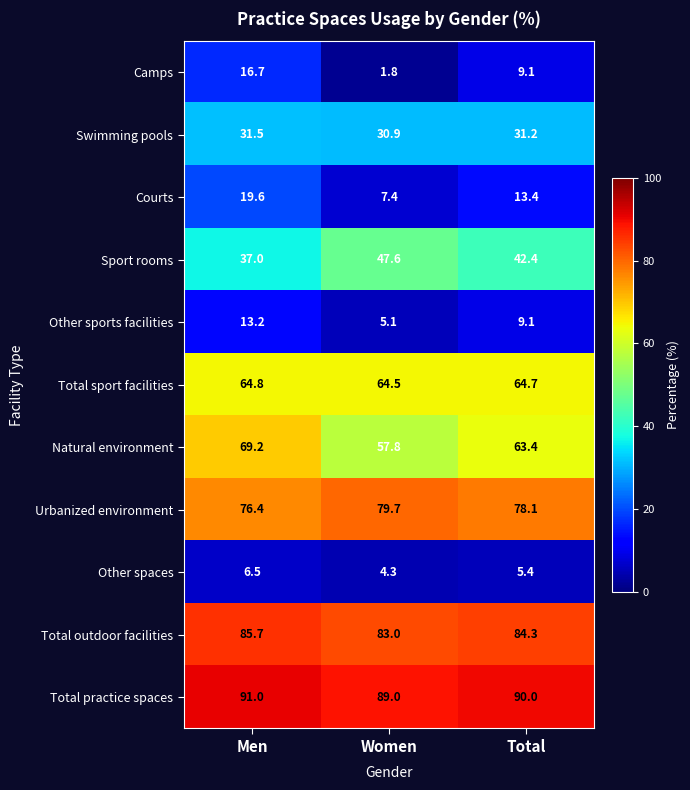

What is the spread (max minus min) of values at Total?

84.6